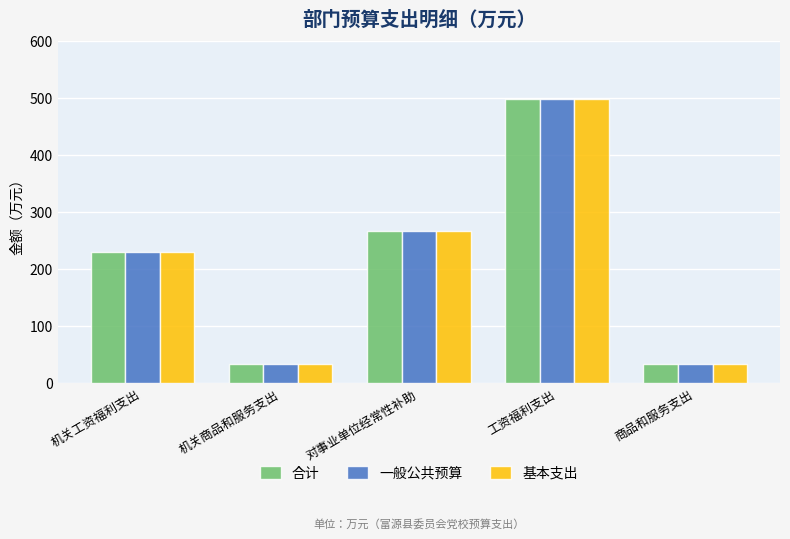

How many values in the 基本支出 series exceed 230?

3